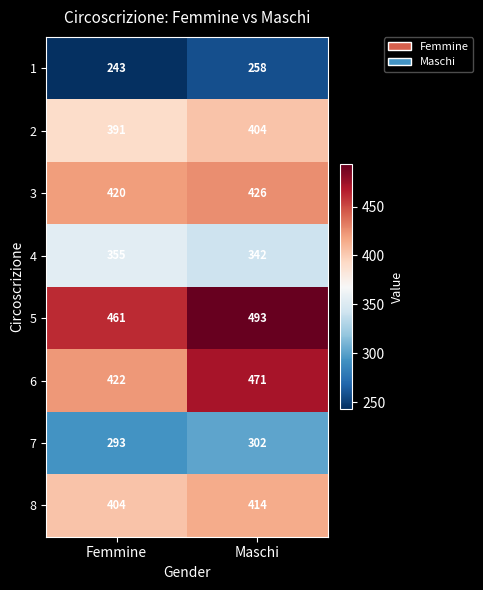

What is the difference between the highest and lowest values at Femmine?

218